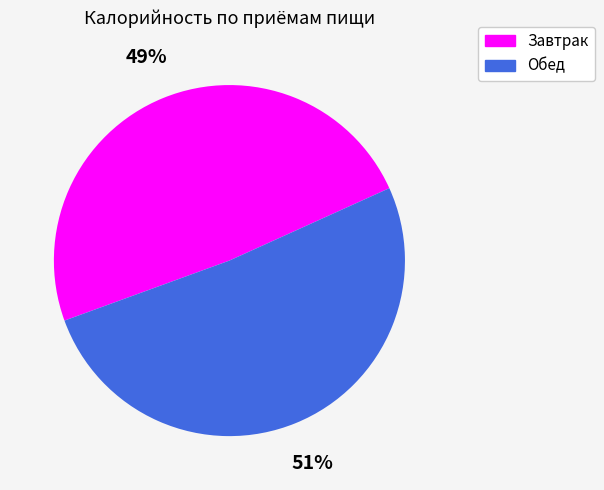

How many slices are in this pie chart?

2